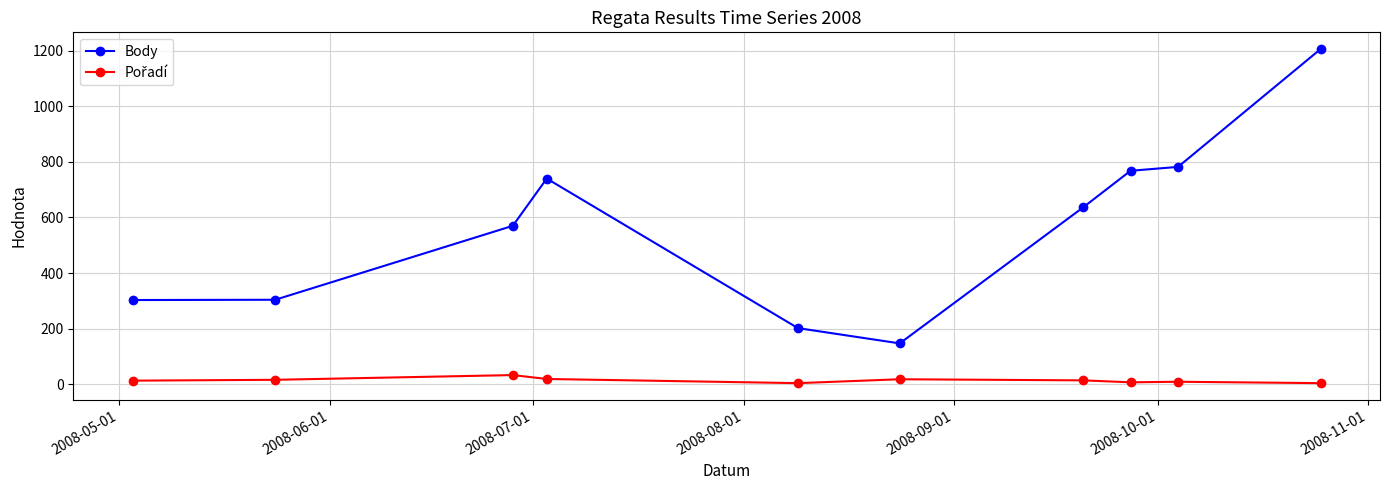

What is the sum of all Body values?

5658